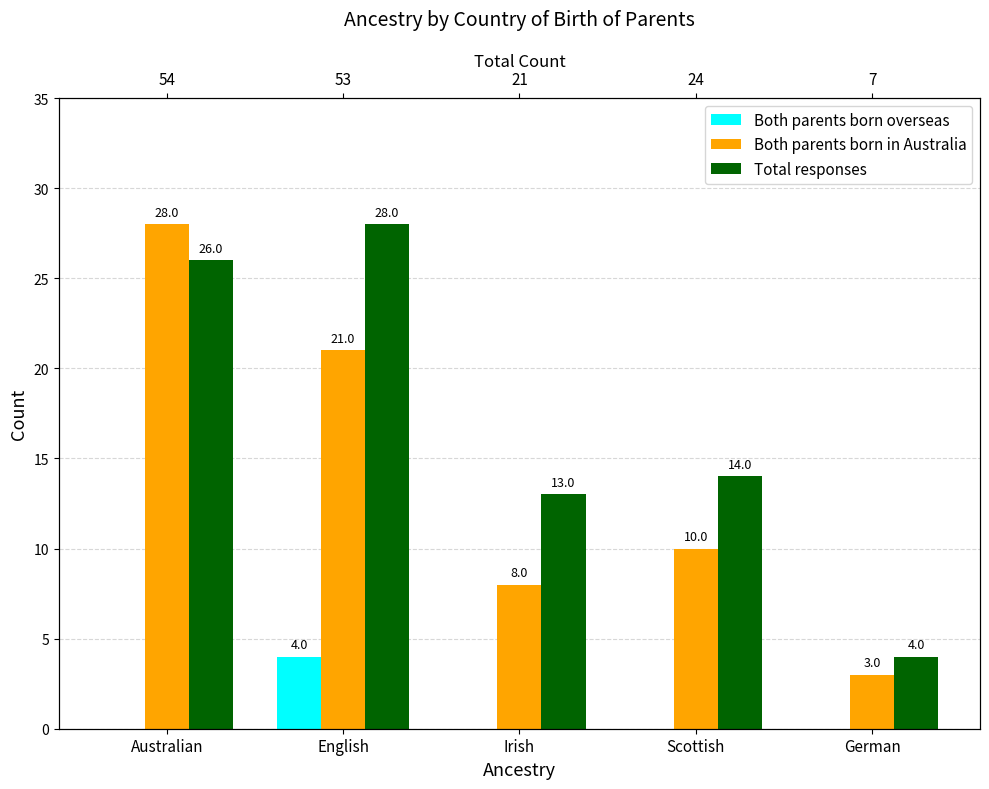

What is the label of the 1st bar from the right?

German